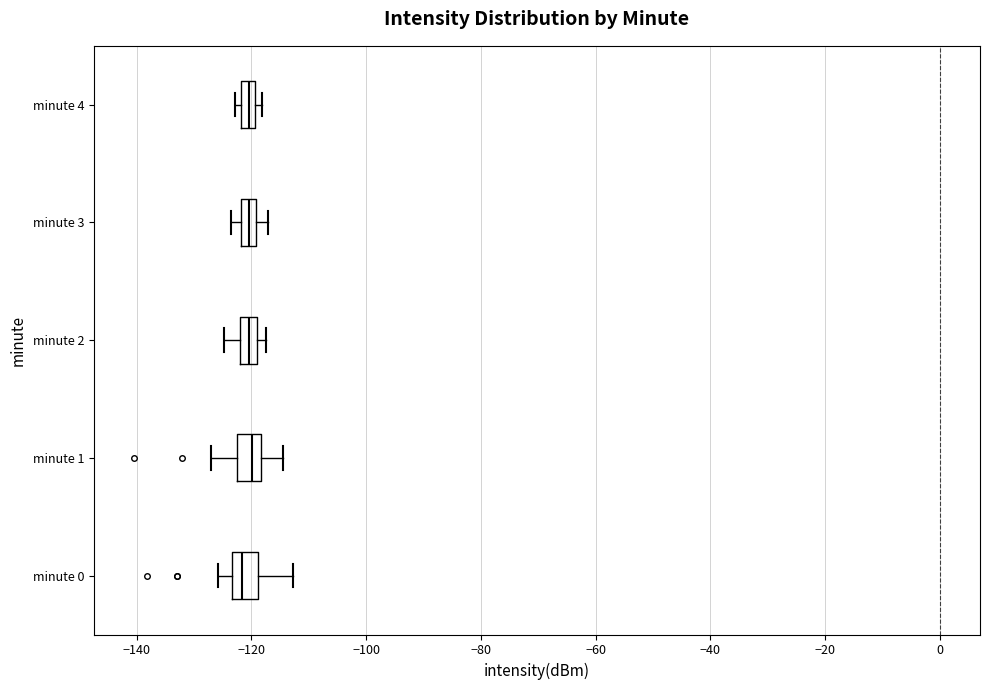

Where is the left edge of the box for minute 4 on the x-axis? The values are not printed on the chart, so give them approximately, as read against the axis.

-122